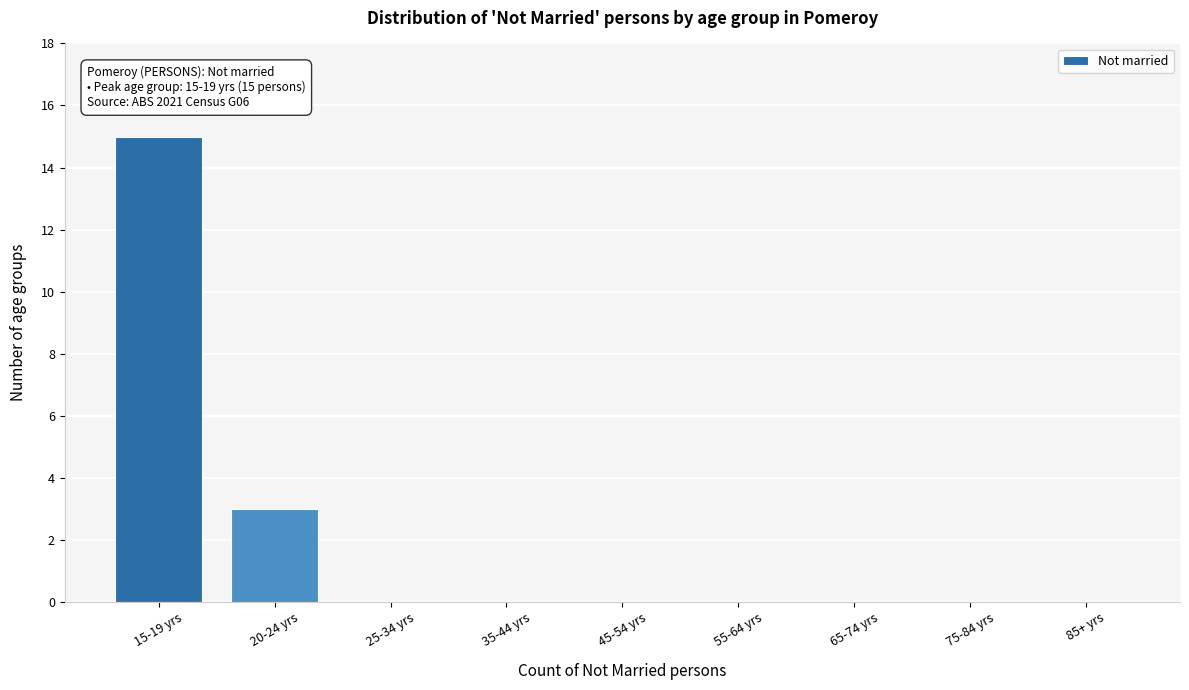

Reading right to left, what are all the values shown in this chart?

85+ yrs=0	75-84 yrs=0	65-74 yrs=0	55-64 yrs=0	45-54 yrs=0	35-44 yrs=0	25-34 yrs=0	20-24 yrs=3	15-19 yrs=15